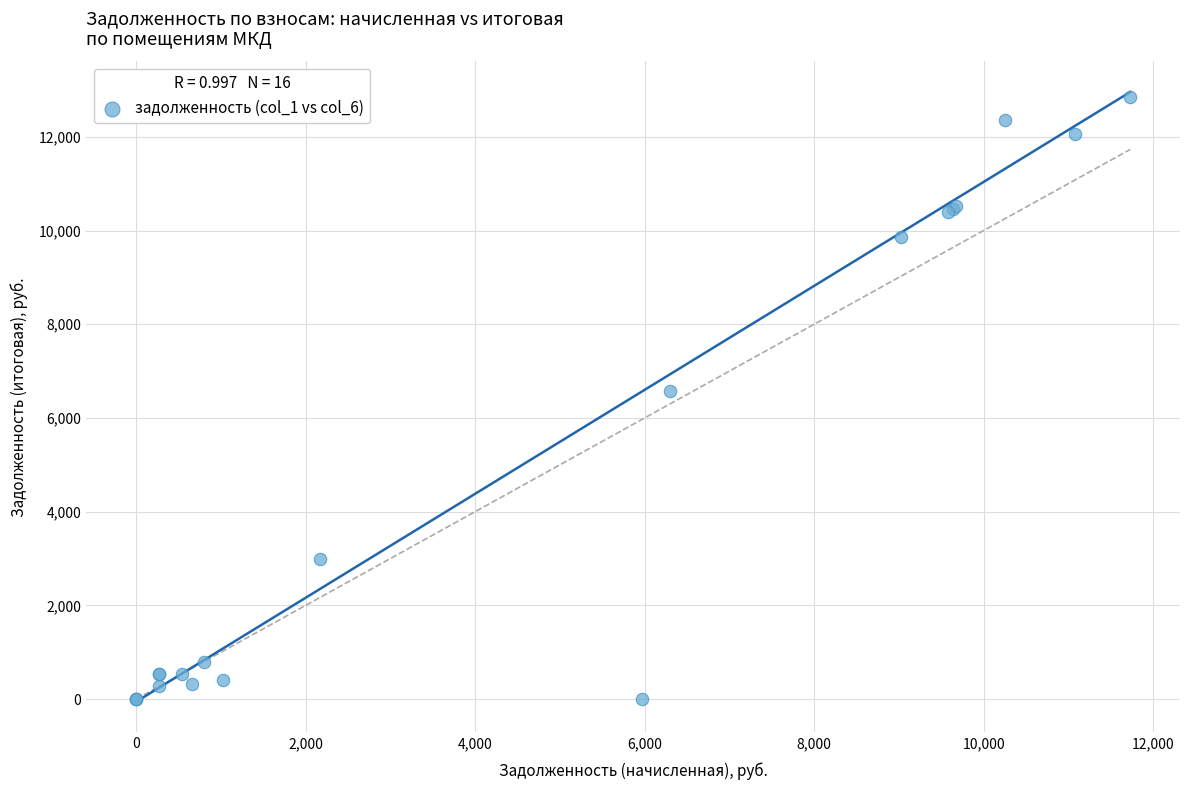

What Y value in the scatter plot is closest to 6422?

6575.9